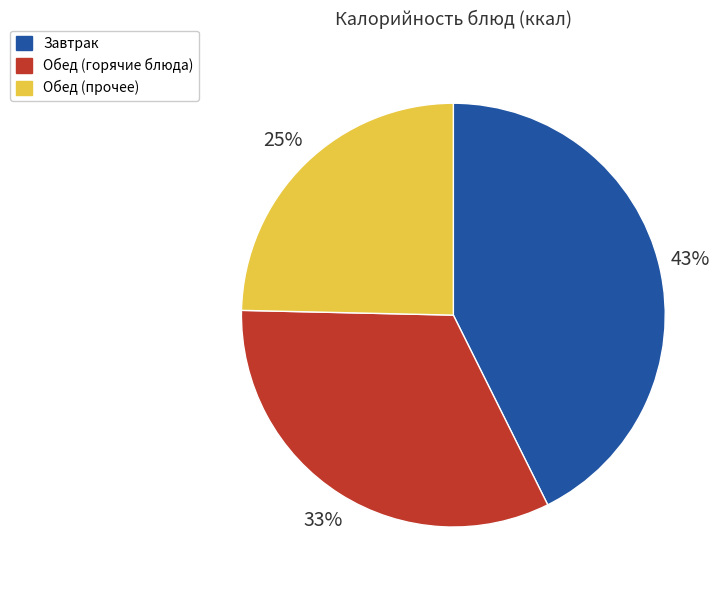

To the nearest percent, what is the difference between the largest and smallest slice percentages?

18%